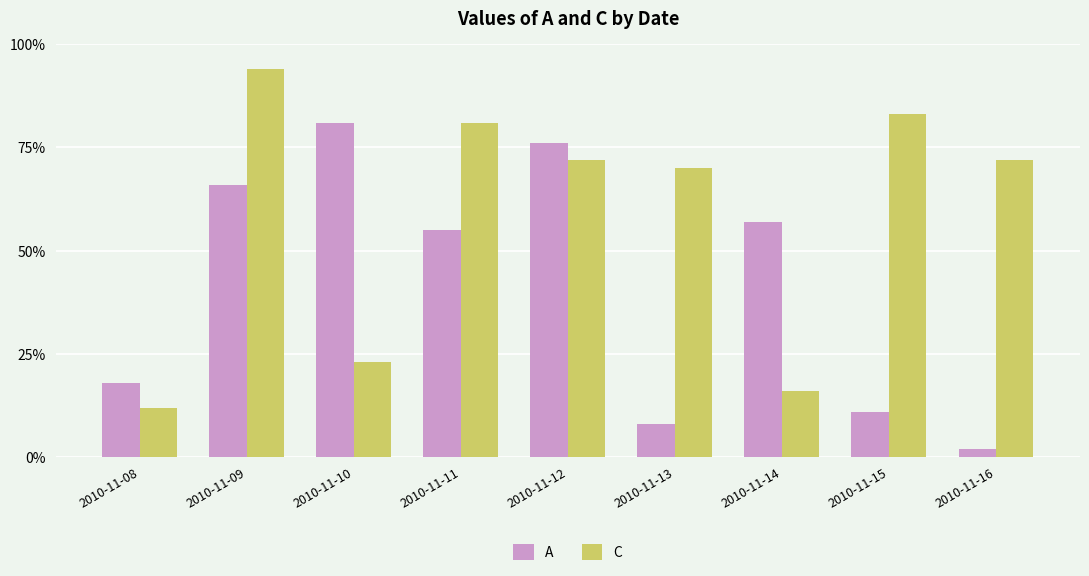

What is the value of the C bar at the 3rd from the left?

23